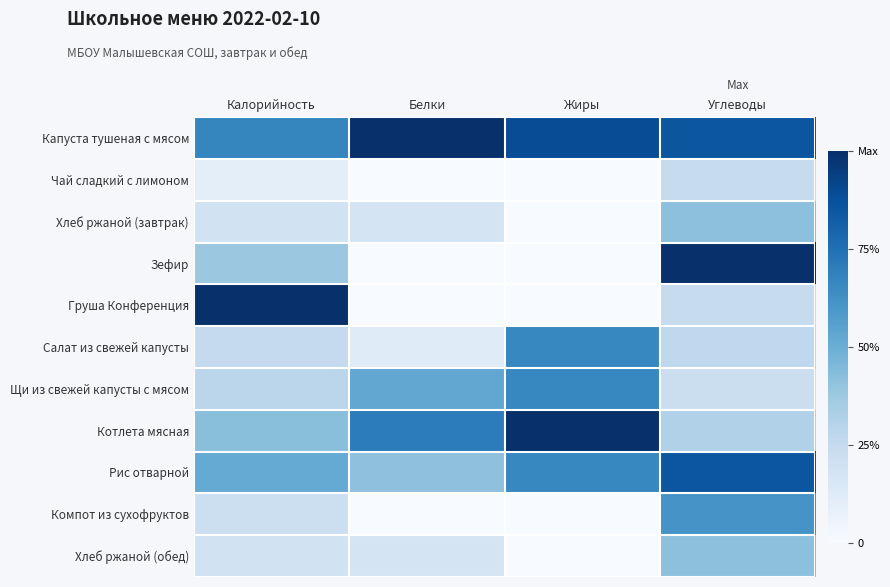

List the series in order of their peak value, highest first.

Капуста тушеная с мясом, Зефир, Груша Конференция, Котлета мясная, Рис отварной, Салат из свежей капусты, Щи из свежей капусты с мясом, Компот из сухофруктов, Хлеб ржаной (завтрак), Хлеб ржаной (обед), Чай сладкий с лимоном